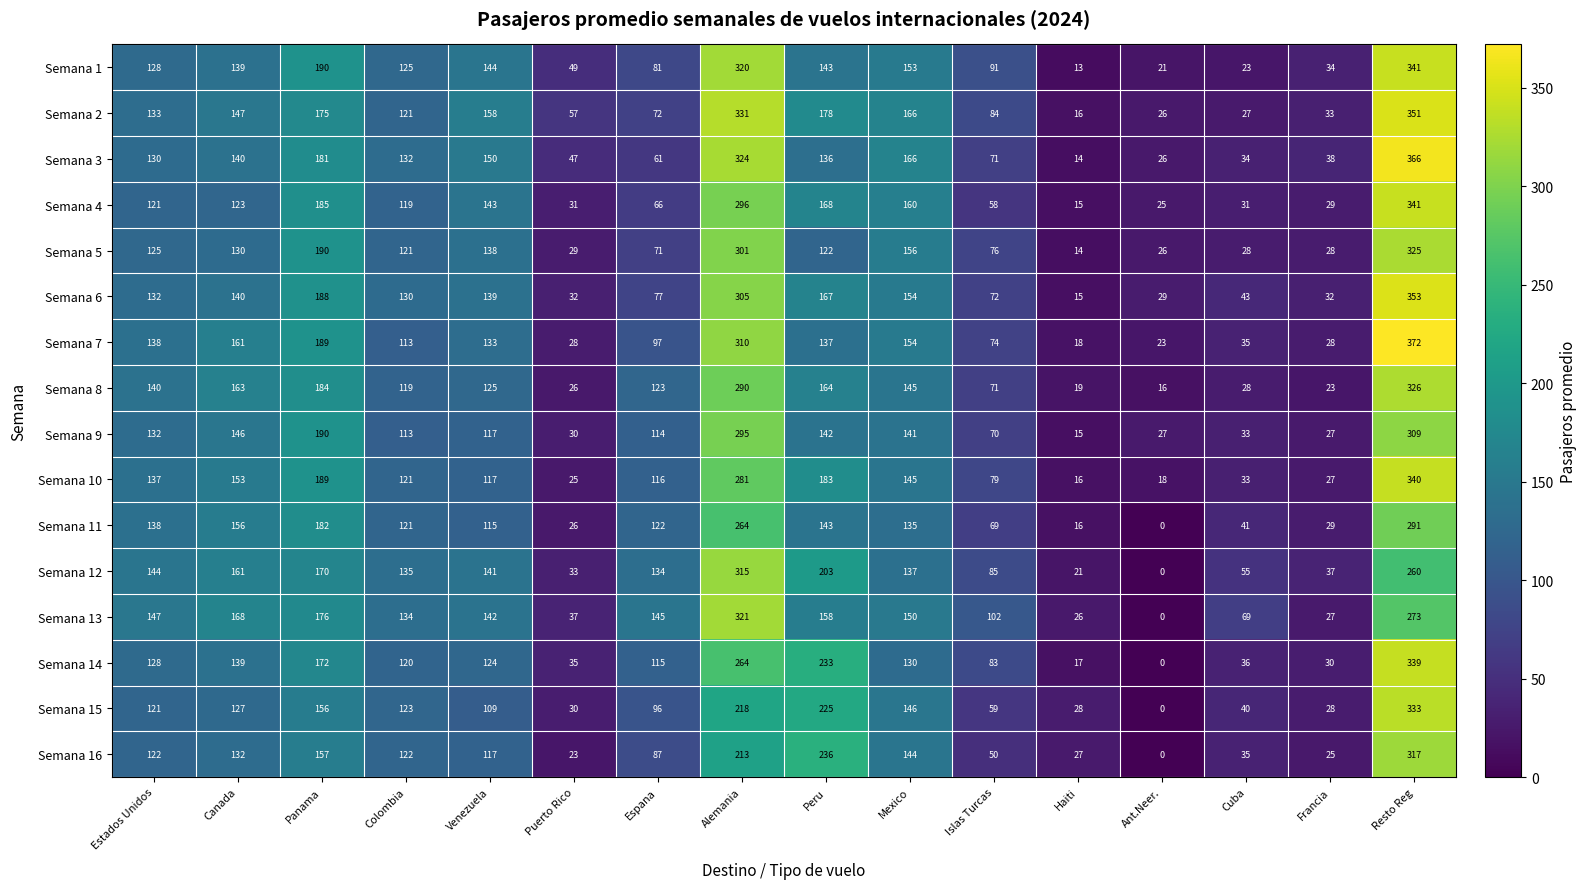

List the labels in order of Semana 11 value, largest first.

Resto Reg, Alemania, Panama, Canada, Peru, Estados Unidos, Mexico, Espana, Colombia, Venezuela, Islas Turcas, Cuba, Francia, Puerto Rico, Haiti, Ant.Neer.